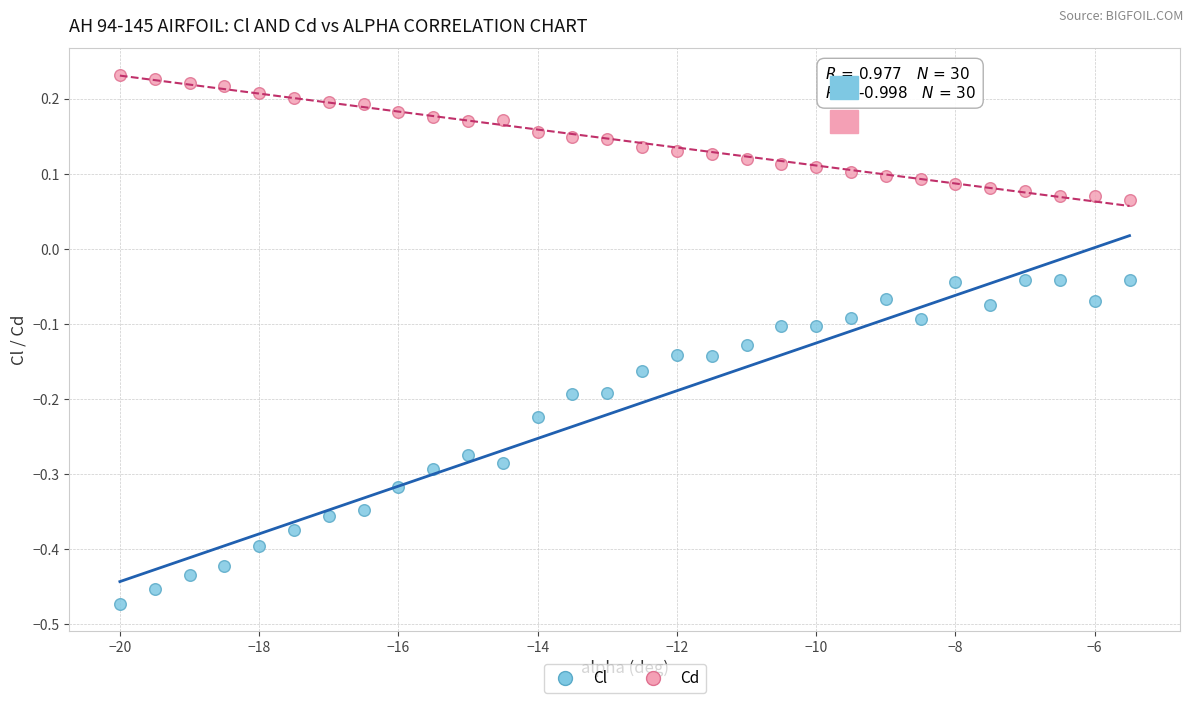

What are all the series names shown in the legend?

Cl, Cd